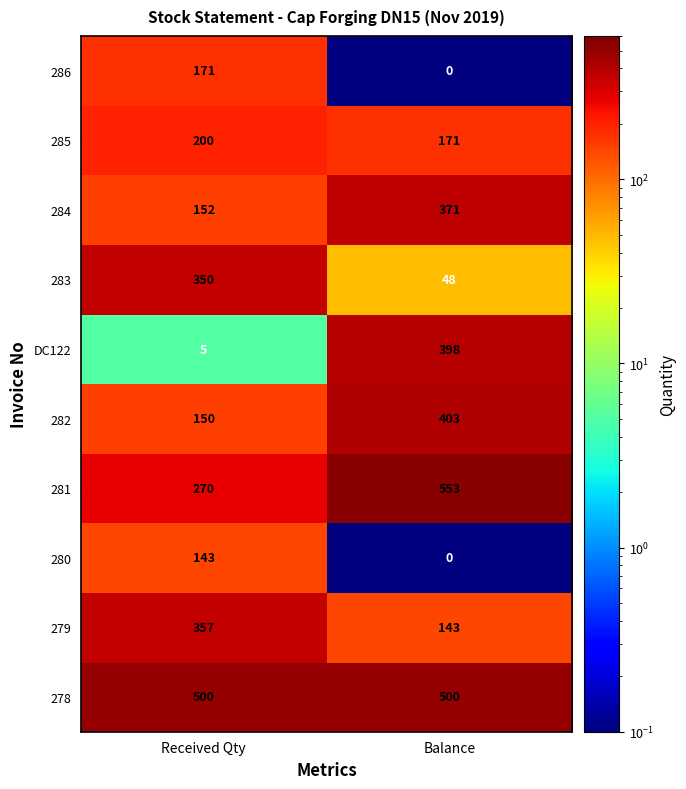

Reading left to right, list all the values displayed in this chart.

286: Received Qty=171	Balance=0
285: Received Qty=200	Balance=171
284: Received Qty=152	Balance=371
283: Received Qty=350	Balance=48
DC122: Received Qty=5	Balance=398
282: Received Qty=150	Balance=403
281: Received Qty=270	Balance=553
280: Received Qty=143	Balance=0
279: Received Qty=357	Balance=143
278: Received Qty=500	Balance=500